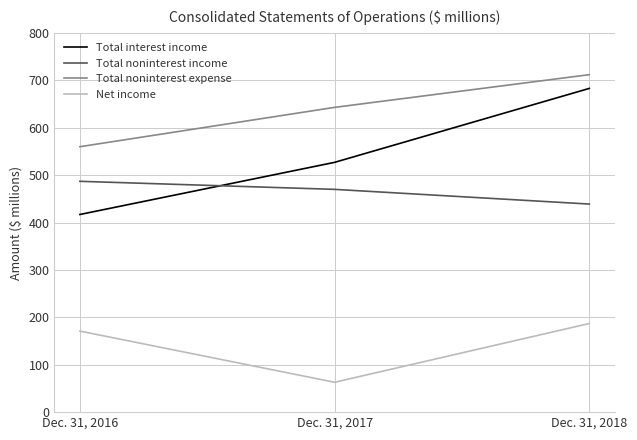

Between Dec. 31, 2017 and Dec. 31, 2018, which series saw the biggest shift?

Total interest income